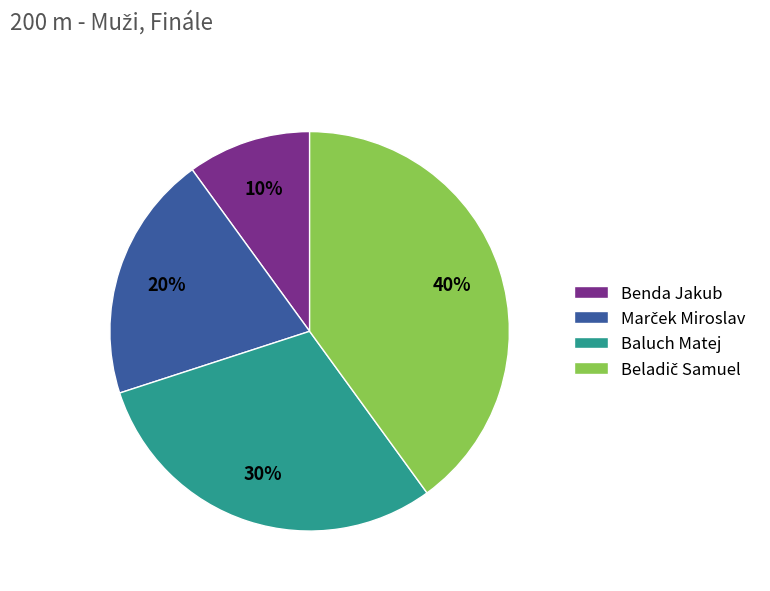

To the nearest percent, what is the average slice percentage?

25%